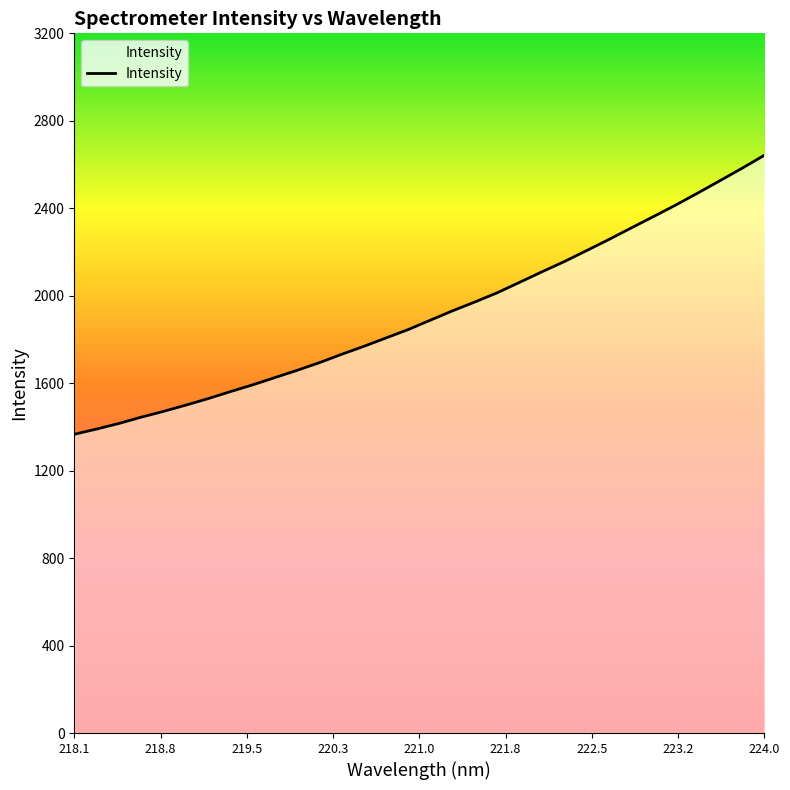

What is the difference between the maximum and minimum values?

1276.0